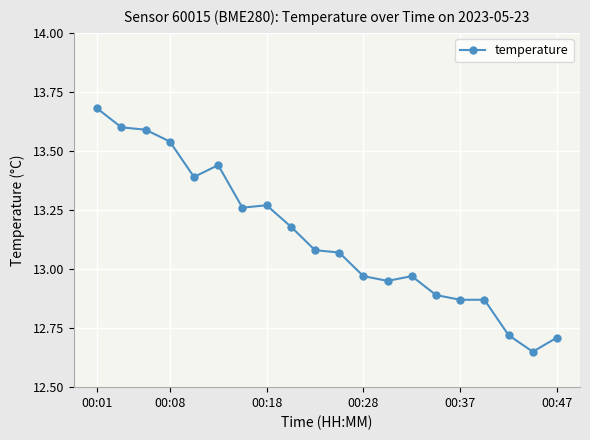

What is the sum of all values?

262.7